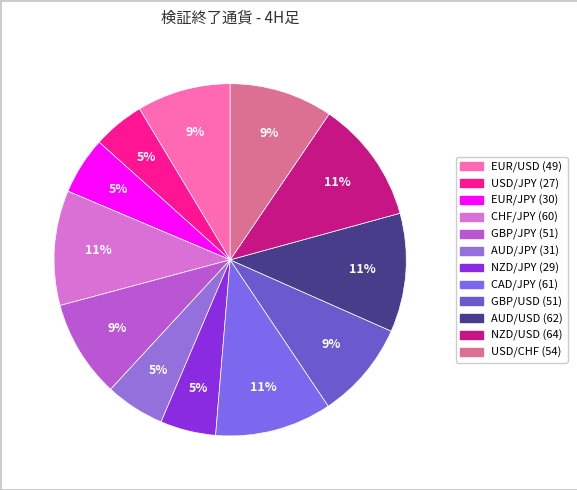

Does NZD/USD account for over 50% of the chart?

No